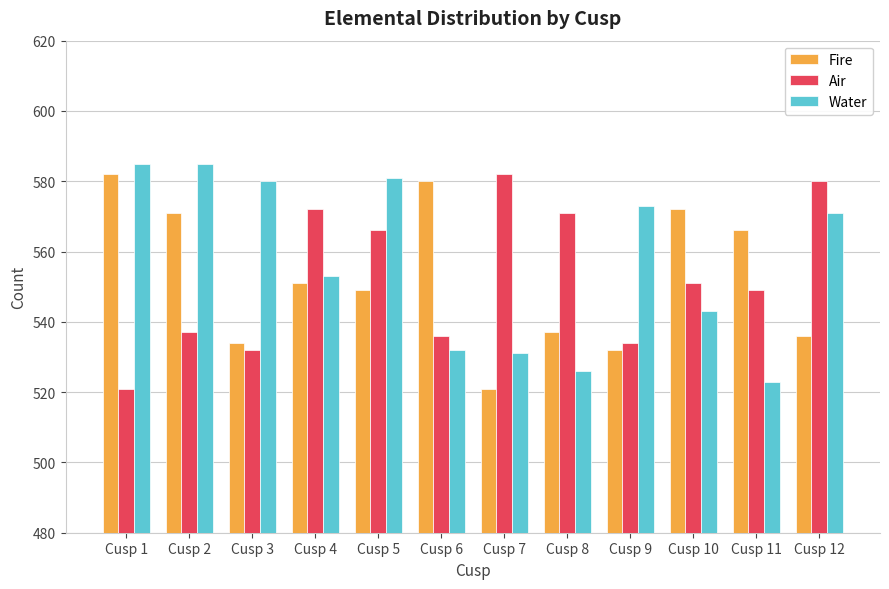

What is the spread (max minus min) of values at Cusp 3?

48